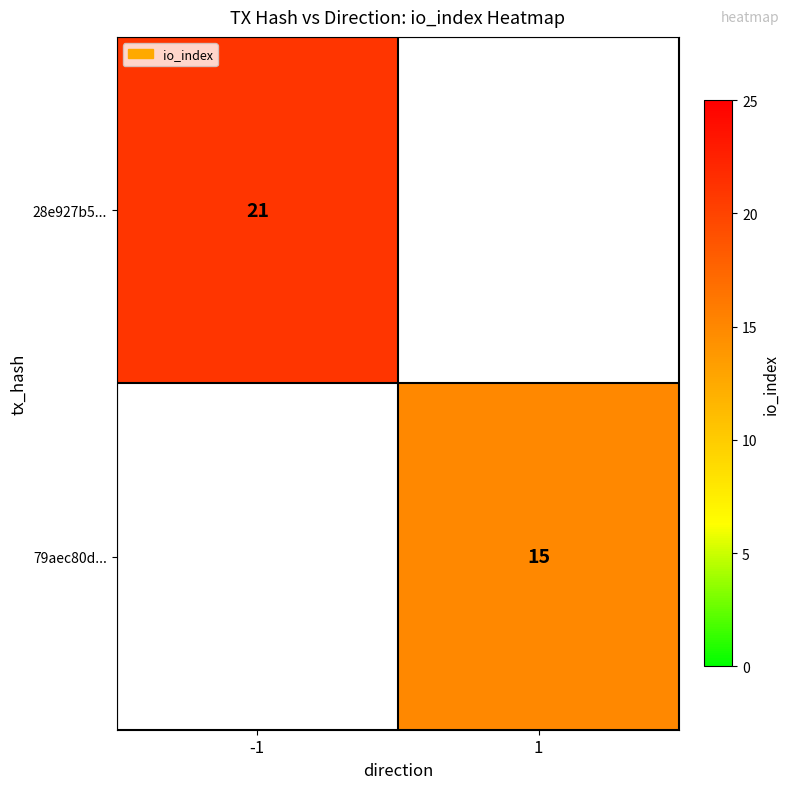

Between 1 and -1, which is larger?

-1